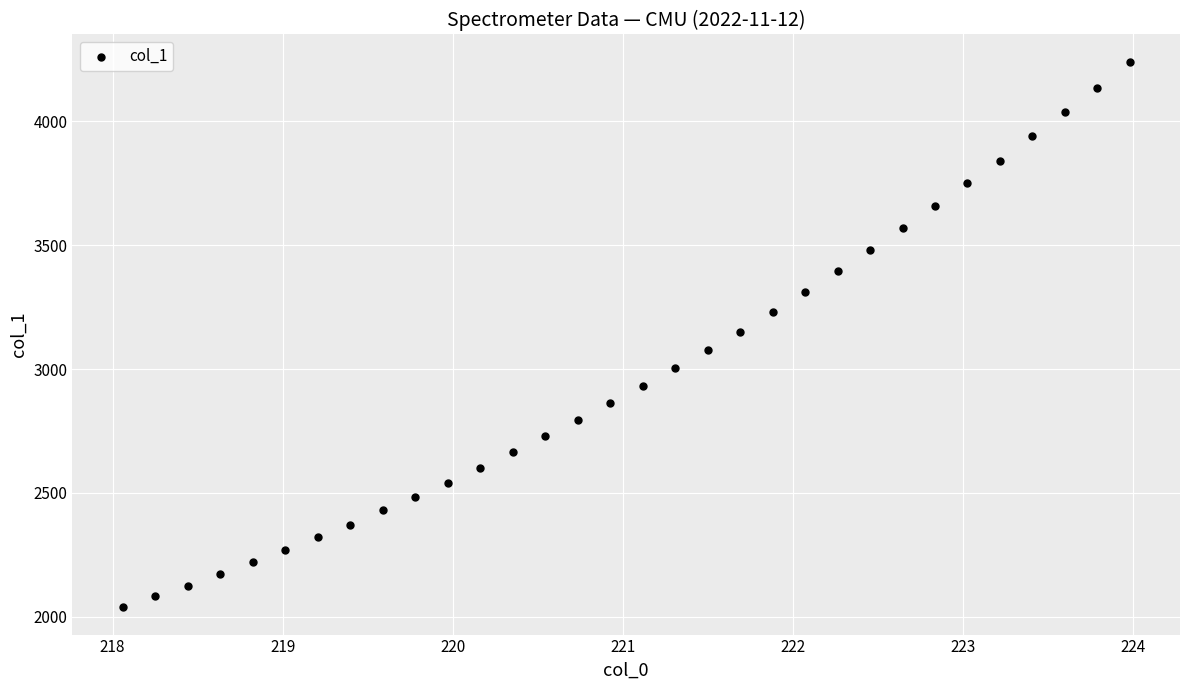

What is the range of X values (max minus min)?

5.9